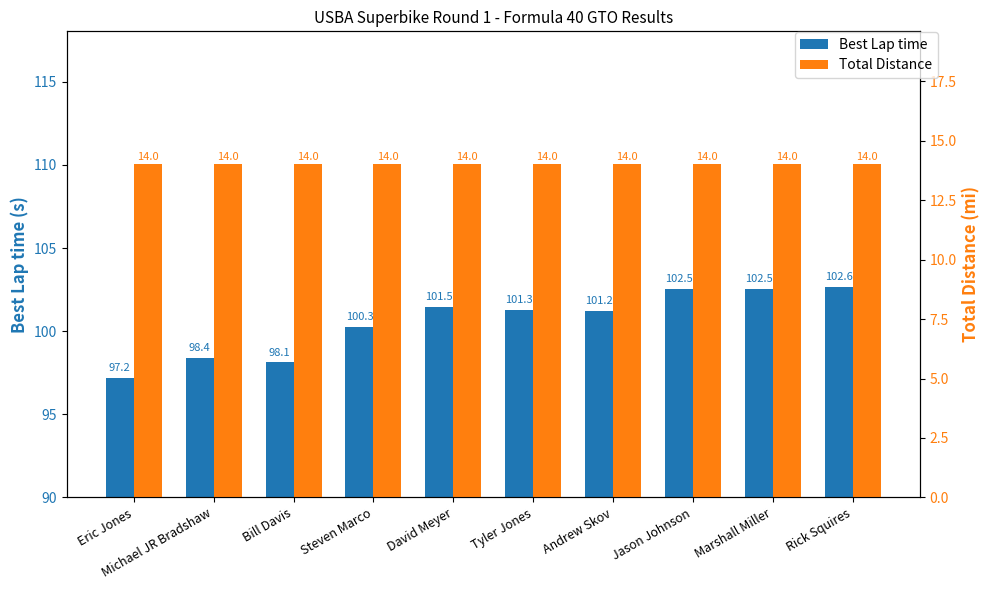

Which label corresponds to the largest value in the chart?

Rick Squires